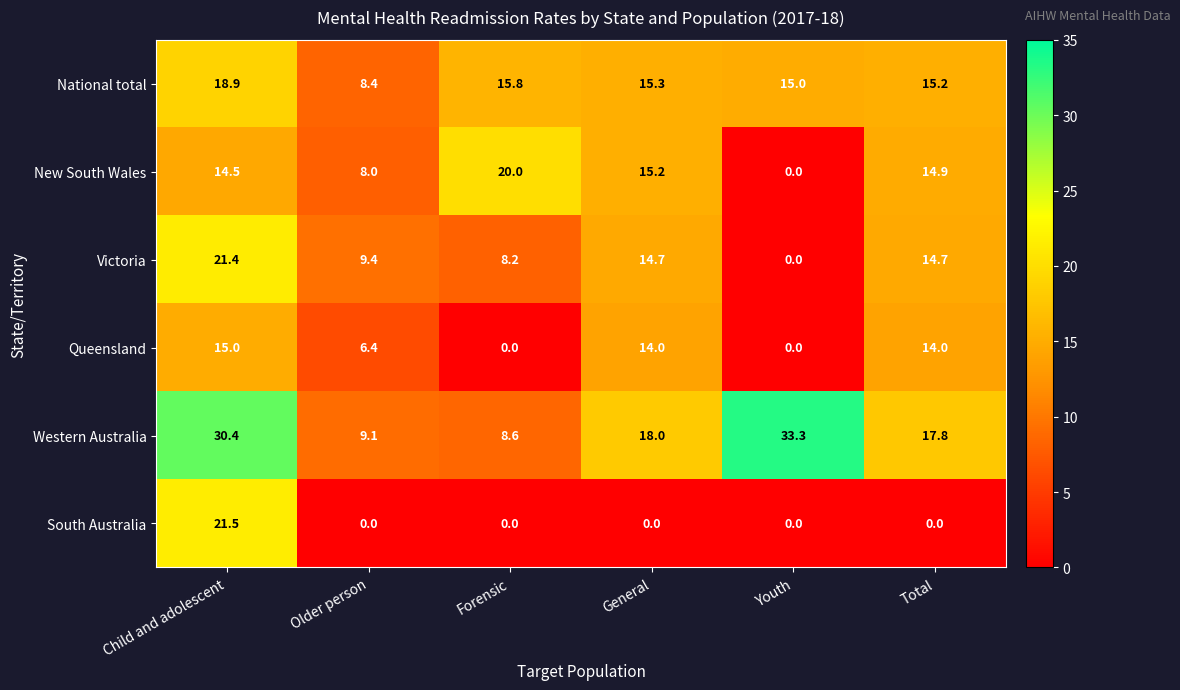

How many positive values does the New South Wales series have?

5